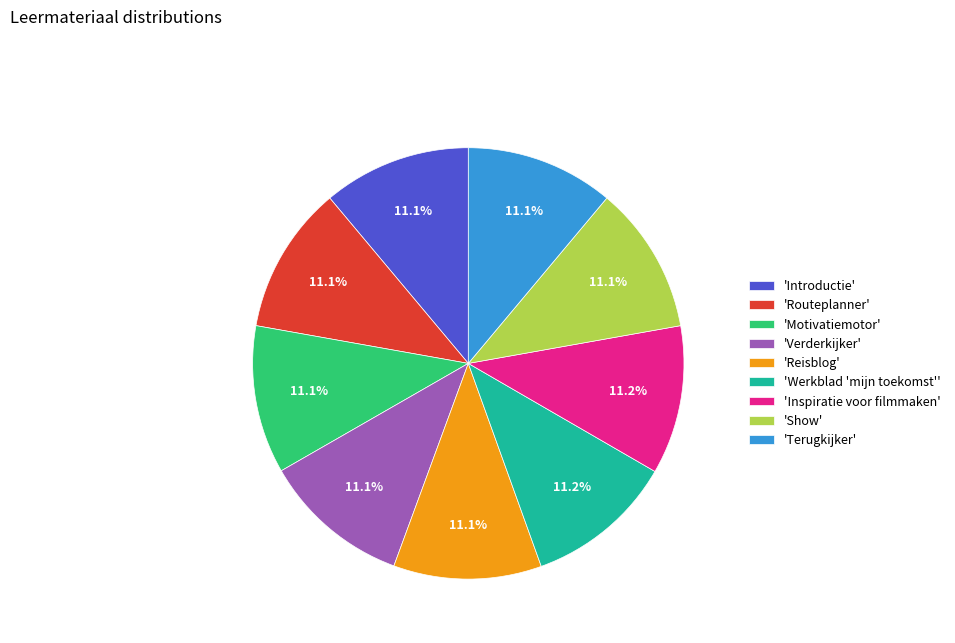

How much of the chart is everything except 'Show'?

88.9%